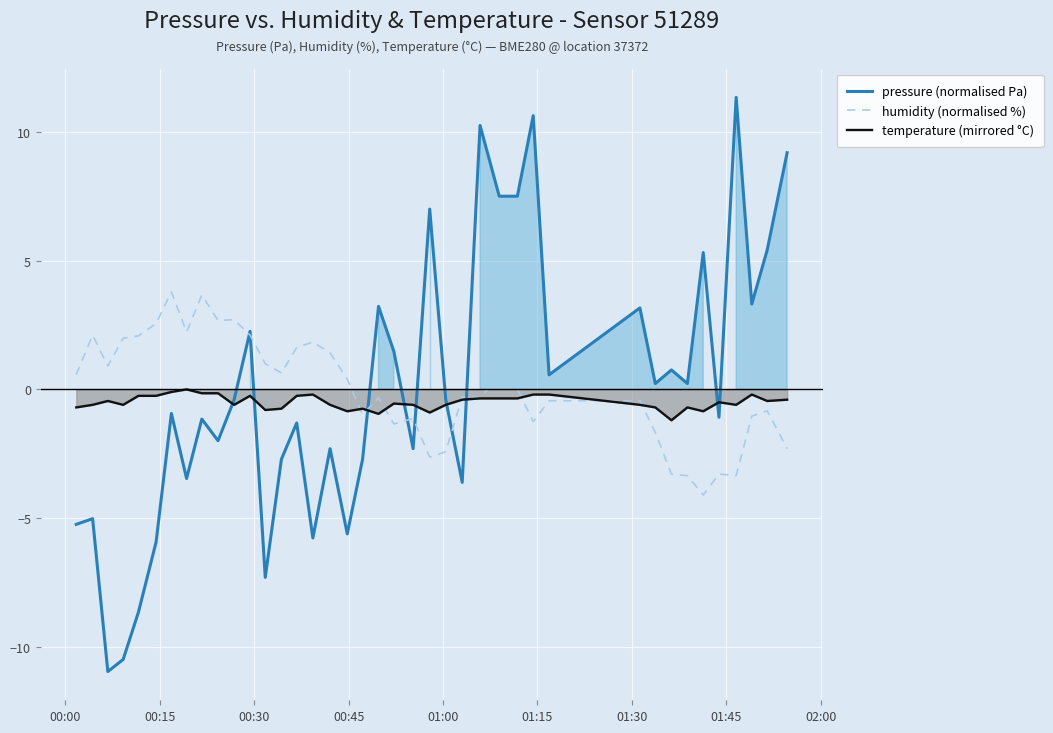

Which series has the largest total across all categories?

pressure (normalised Pa)